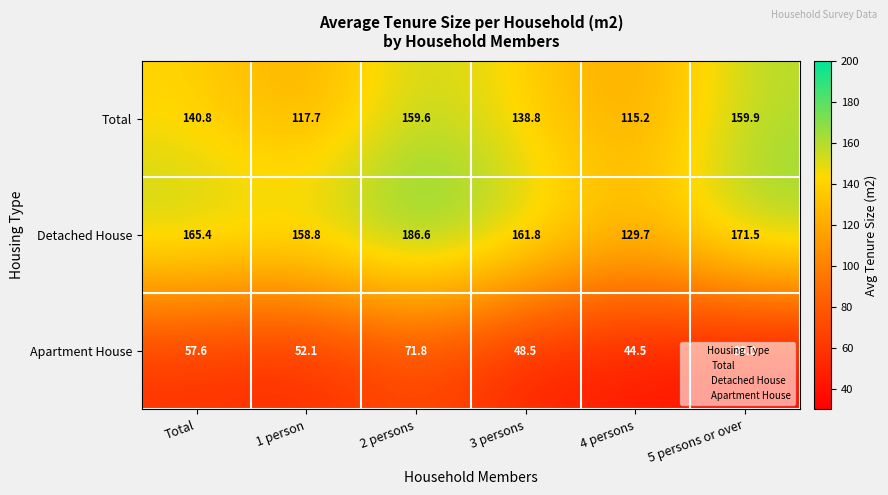

At 2 persons, list the series in order from largest to smallest.

Detached House, Total, Apartment House